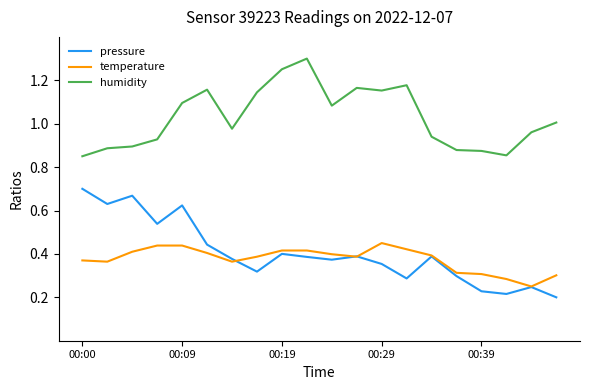

List the series in order of their peak value, lowest first.

temperature, pressure, humidity